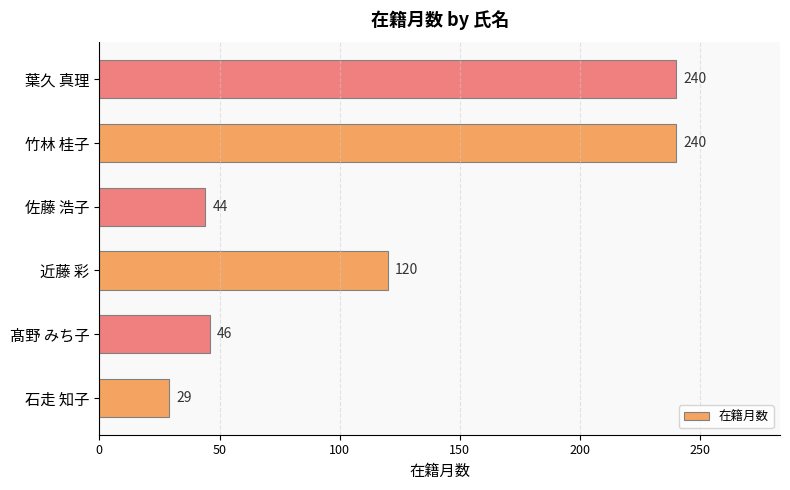

The chart shows a value of 120 at 近藤 彩. True or false?

True